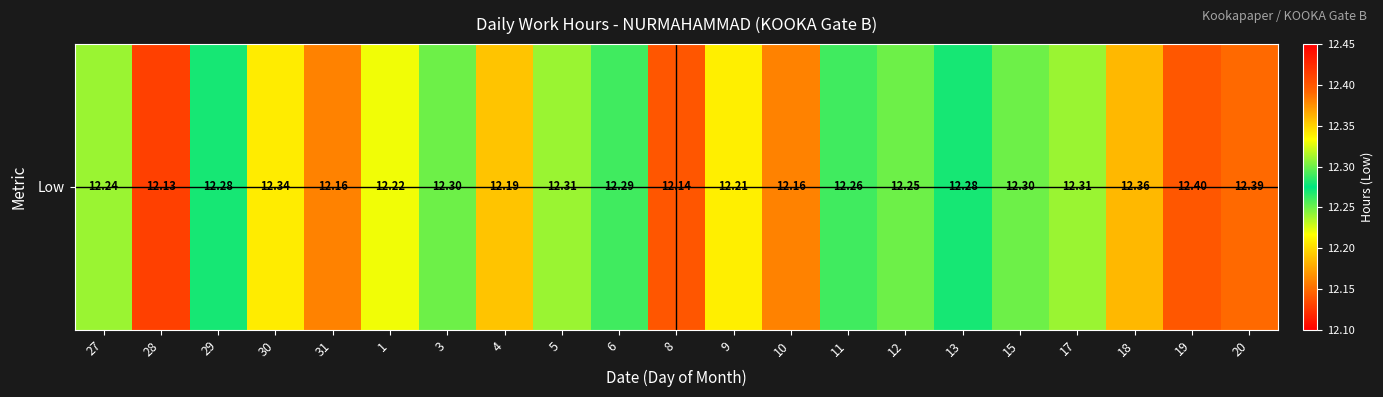

What is the difference between the maximum and second lowest values?

0.3